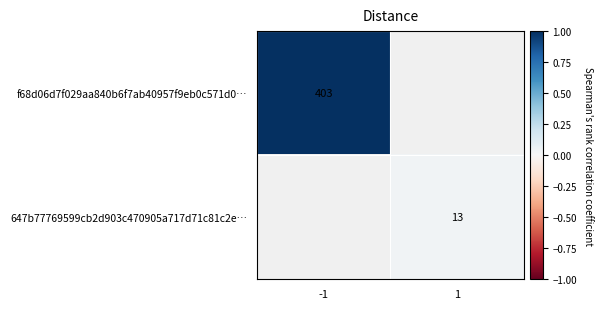

Is it true that f68d06d7f029aa840b6f7ab40957f9eb0c571d0… equals 403 at -1?

True